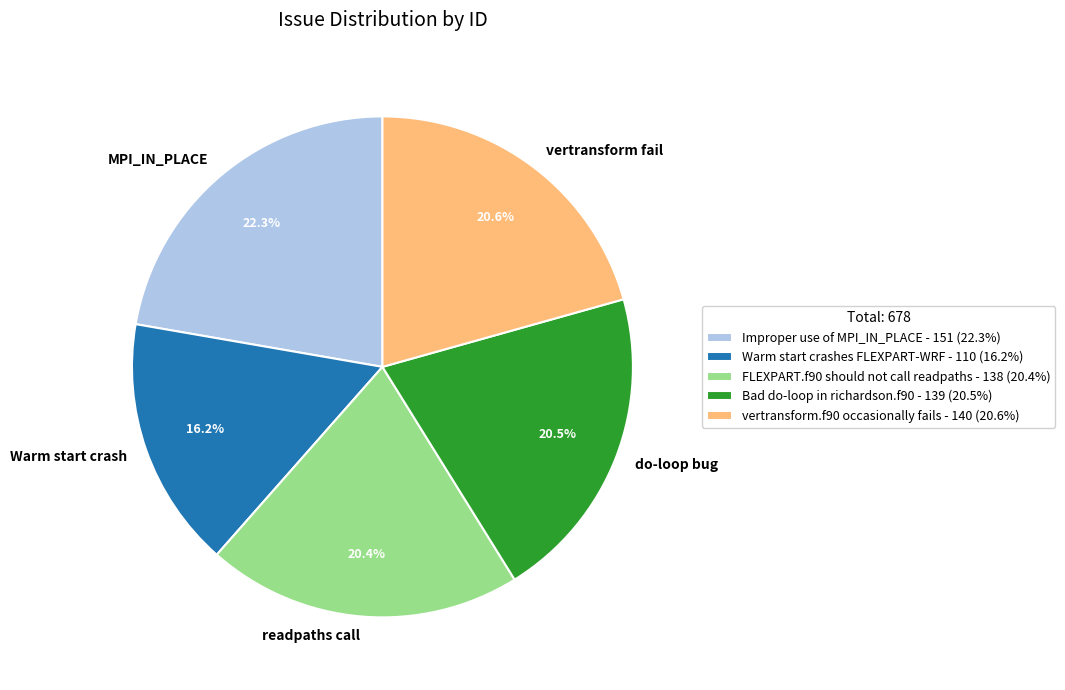

To the nearest percent, what portion does Improper use of MPI_IN_PLACE represent?

22%